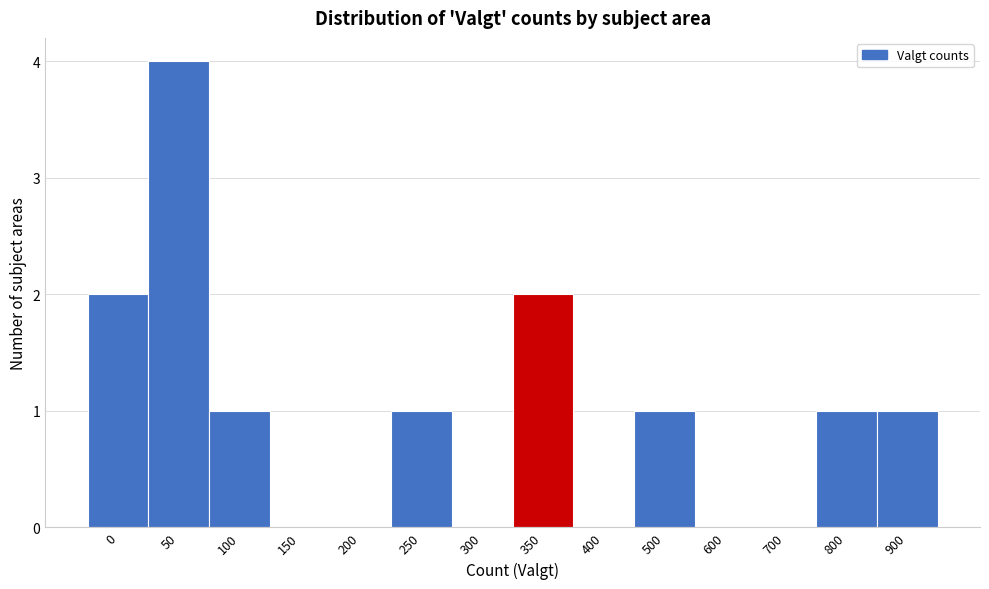

Reading left to right, transcribe all the data shown in this chart.

0=2	50=4	100=1	150=0	200=0	250=1	300=0	350=2	400=0	500=1	600=0	700=0	800=1	900=1